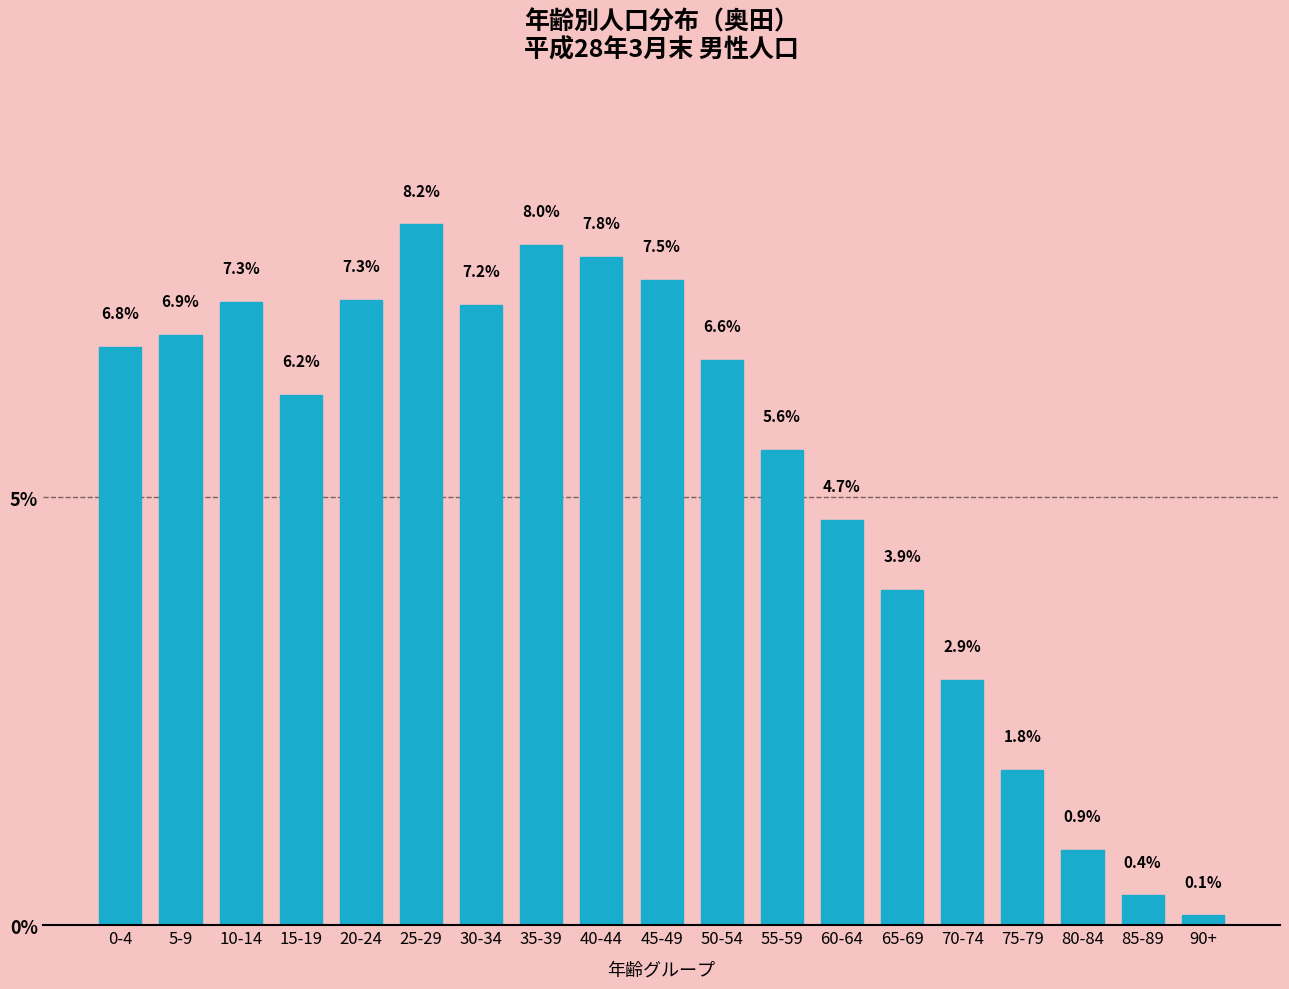

Reading left to right, list all the values displayed in this chart.

0-4=6.8	5-9=6.9	10-14=7.3	15-19=6.2	20-24=7.3	25-29=8.2	30-34=7.2	35-39=8.0	40-44=7.8	45-49=7.5	50-54=6.6	55-59=5.6	60-64=4.7	65-69=3.9	70-74=2.9	75-79=1.8	80-84=0.9	85-89=0.4	90+=0.1